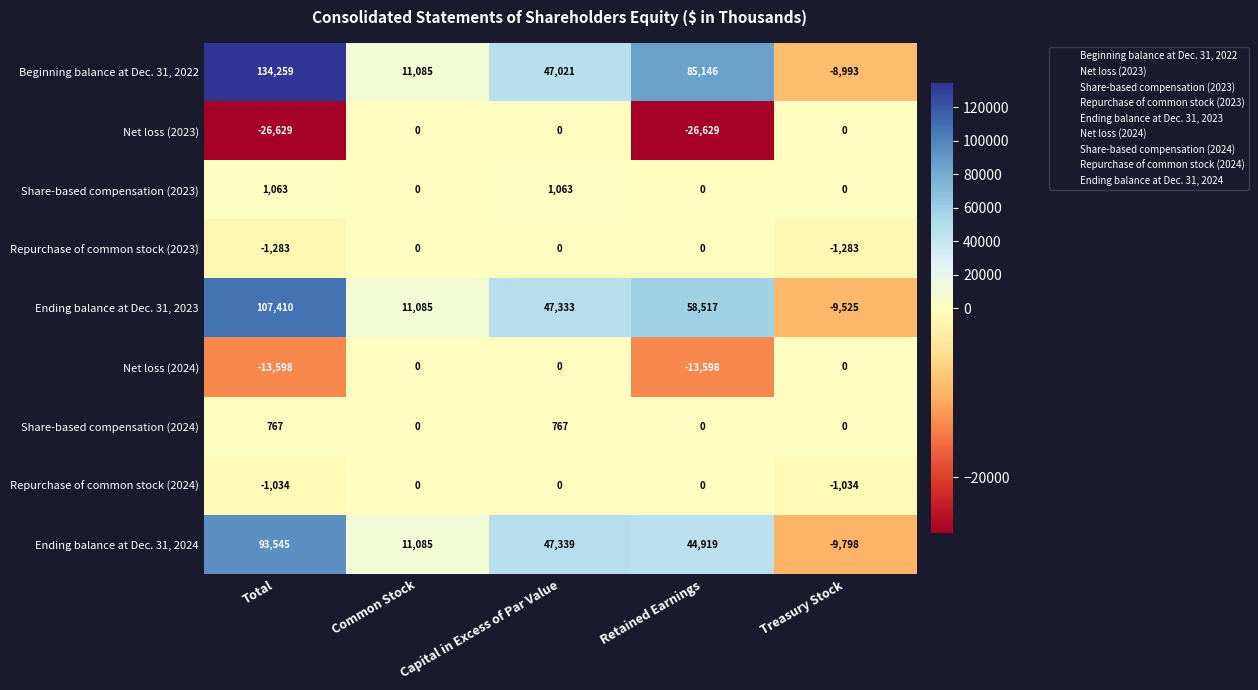

What is the sum of all Share-based compensation (2023) values?

2126